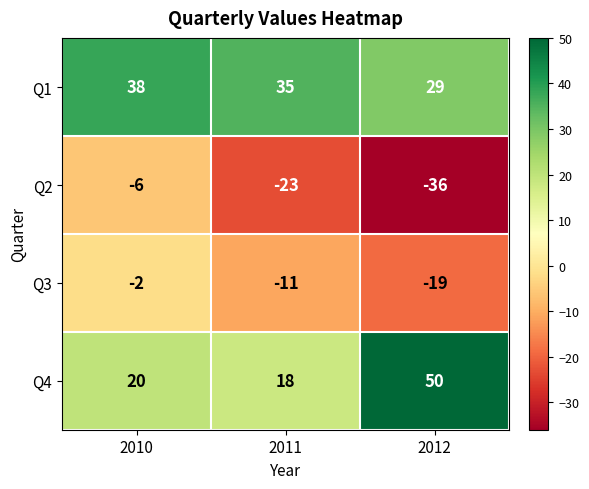

Reading right to left, transcribe all the data shown in this chart.

Q1: 29	35	38
Q2: -36	-23	-6
Q3: -19	-11	-2
Q4: 50	18	20